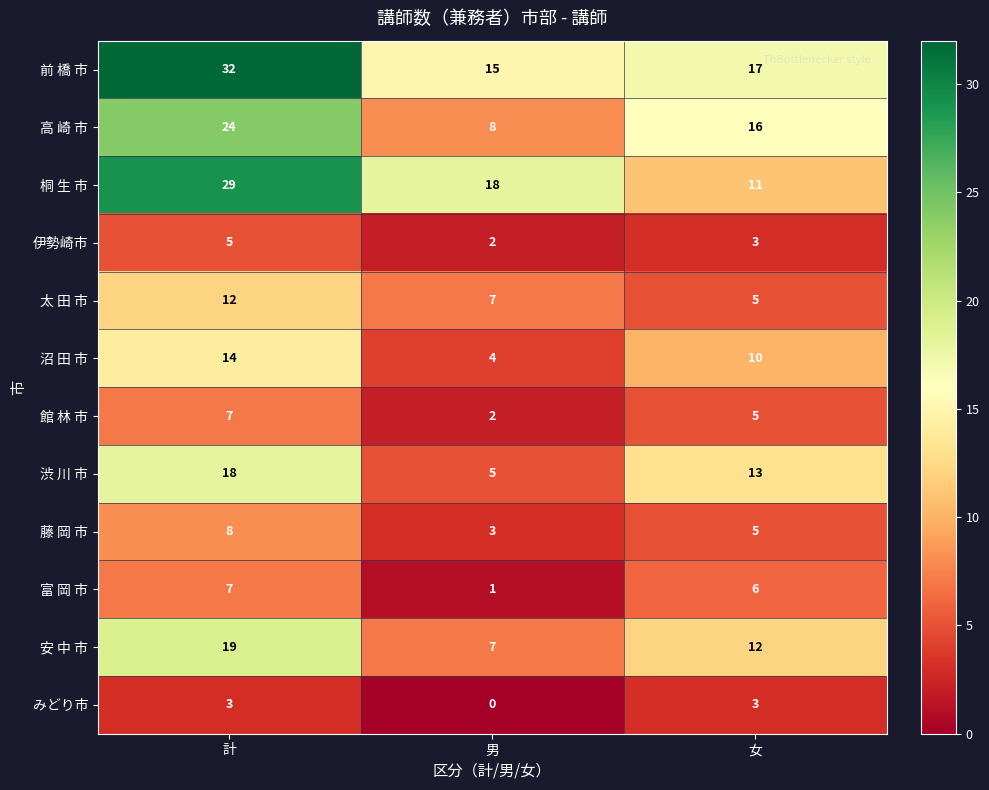

What is the greatest value displayed?

32